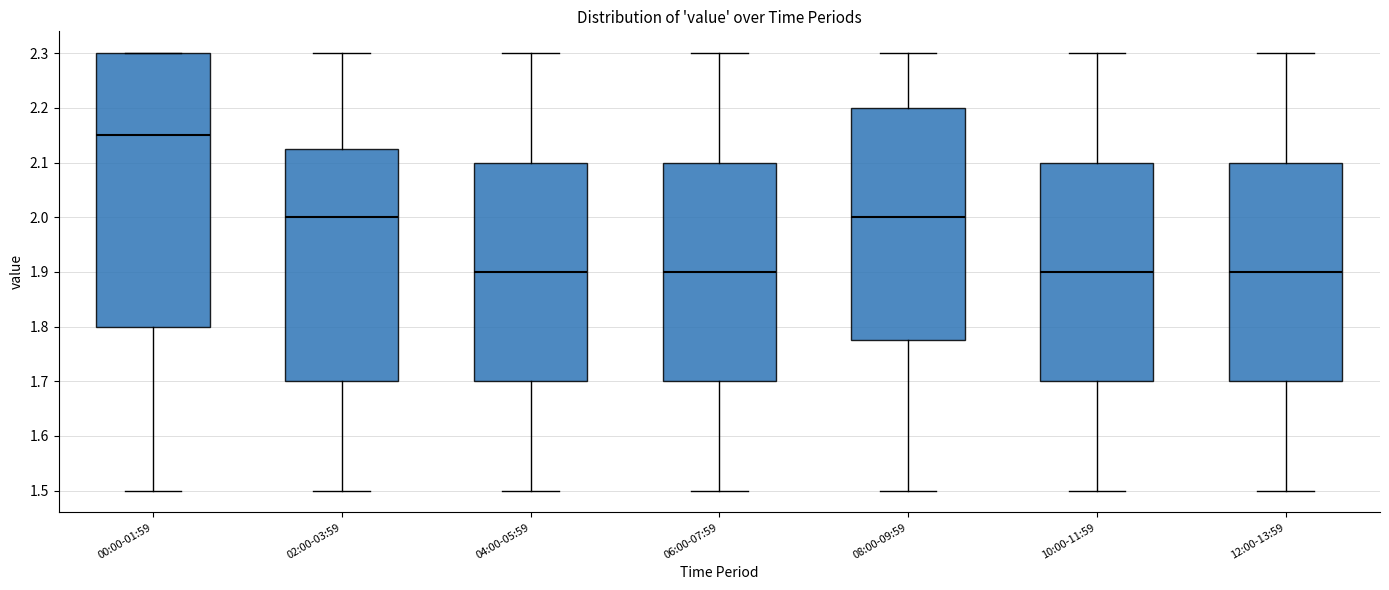

Where does the median line of the box for 04:00-05:59 sit on the y-axis? The values are not printed on the chart, so give them approximately, as read against the axis.

1.90